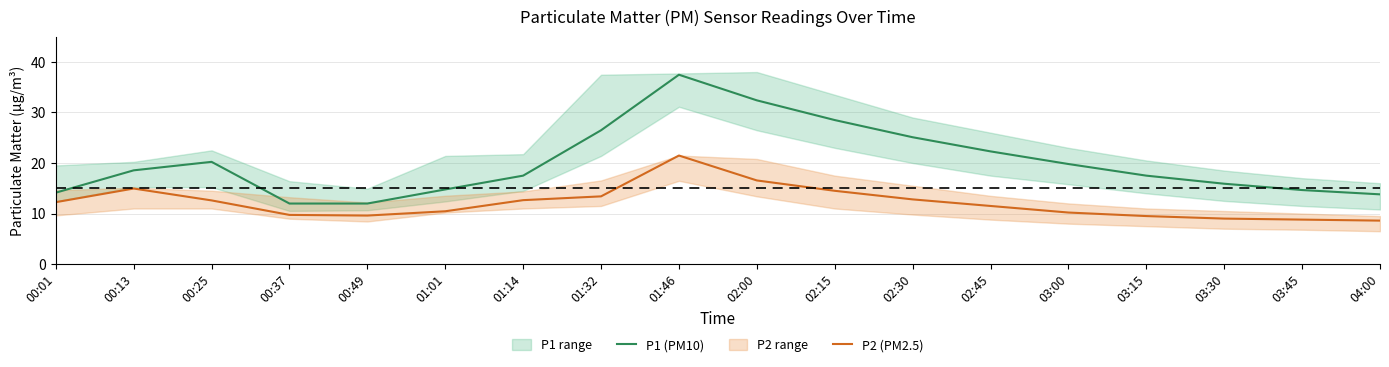

Read the P2 (PM2.5) value at 02:45.

11.5